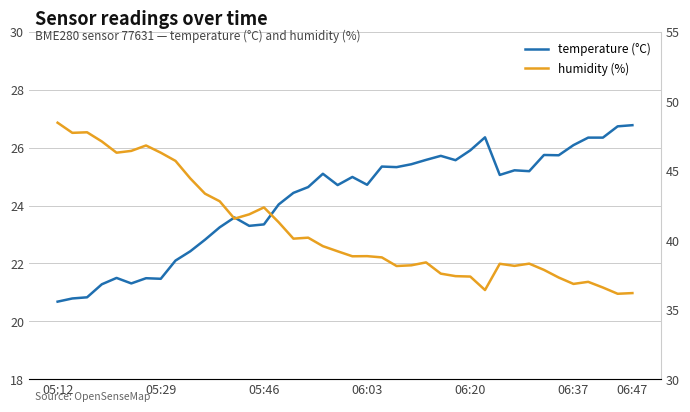

Rank the series by their average value, from lowest to highest.

temperature (°C), humidity (%)